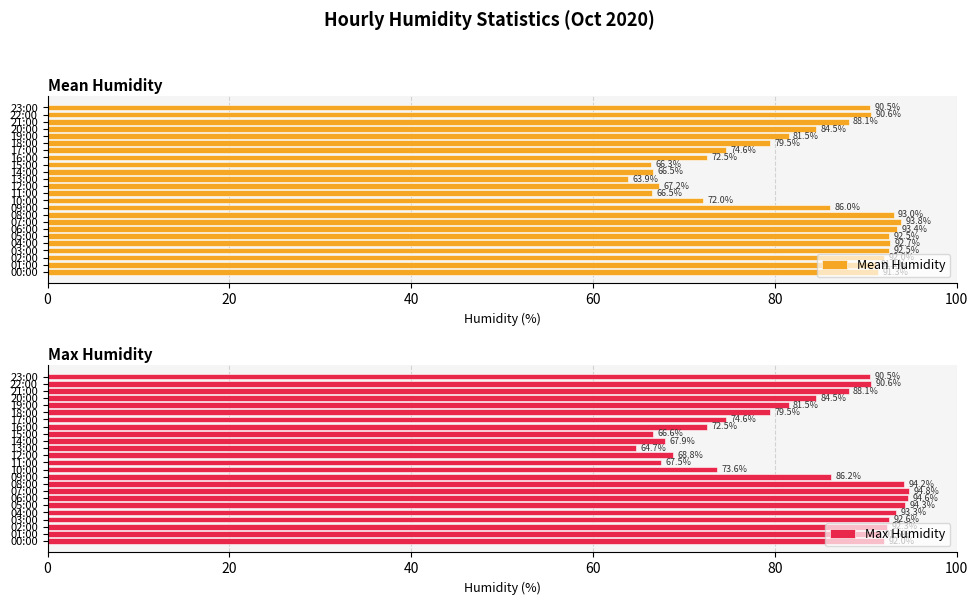

The Mean Humidity series shows 55.6 at 07:00. True or false?

False